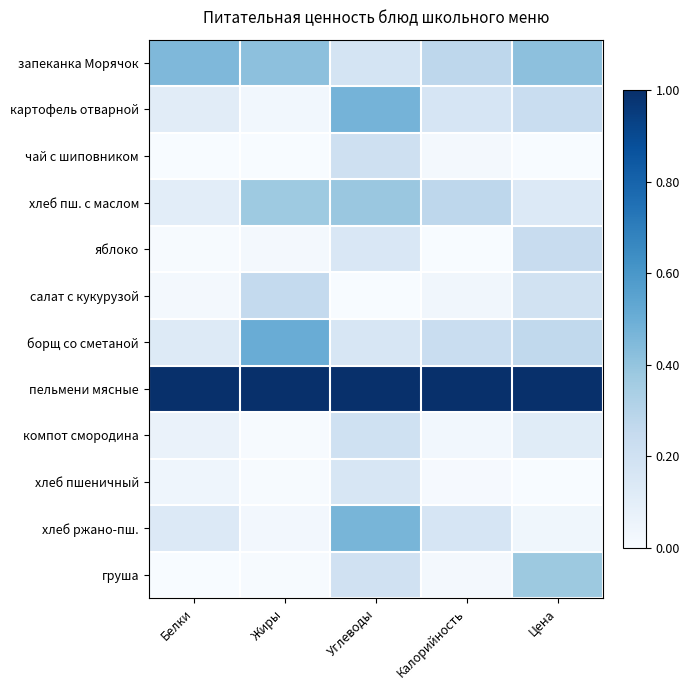

At Калорийность, list the series in order from largest to smallest.

пельмени мясные, хлеб пш. с маслом, запеканка Морячок, борщ со сметаной, картофель отварной, хлеб ржано-пш., салат с кукурузой, компот смородина, груша, чай с шиповником, хлеб пшеничный, яблоко